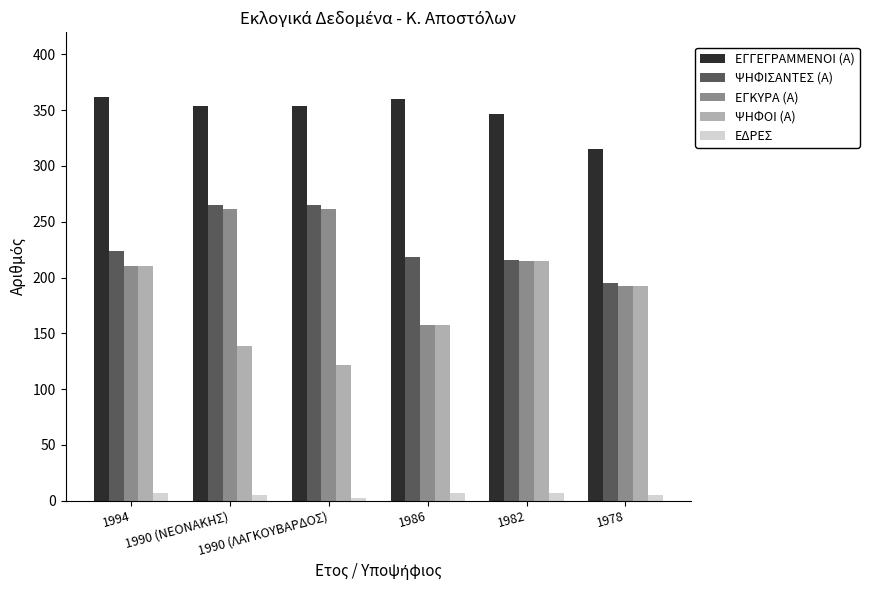

True or false: ΨΗΦΙΣΑΝΤΕΣ (Α) has a value of 224 at 1994.

True